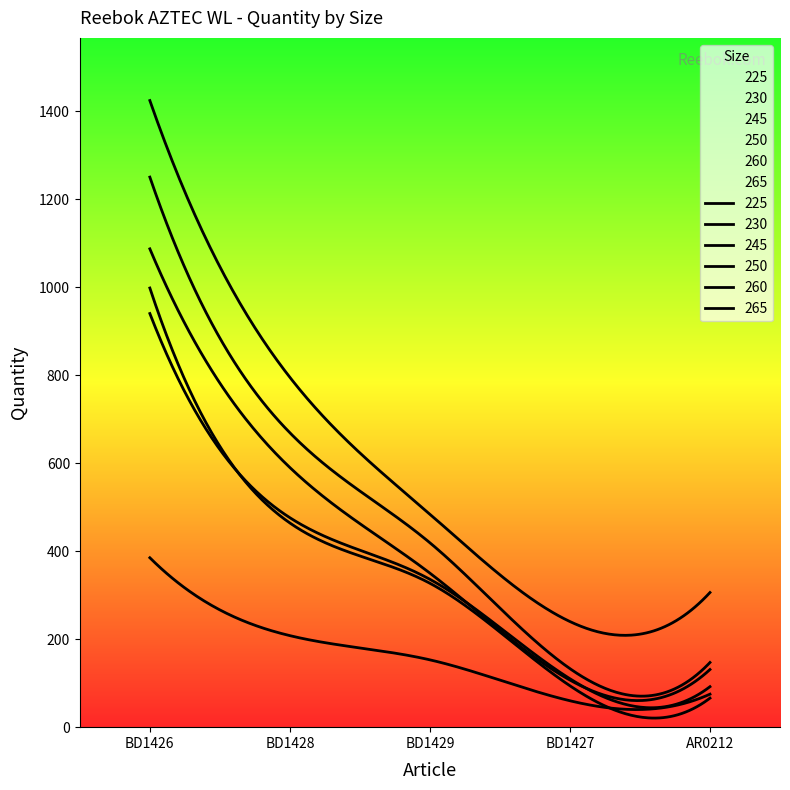

What is the value of the 230 point at the 4th from the left?

240